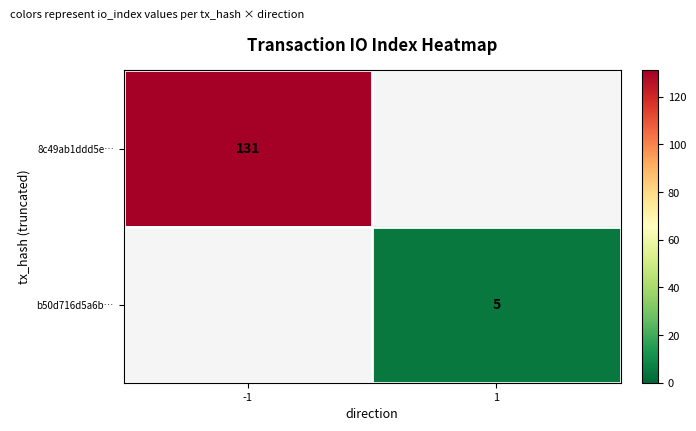

True or false: 8c49ab1ddd5e… has a value of 59.0 at -1.

False